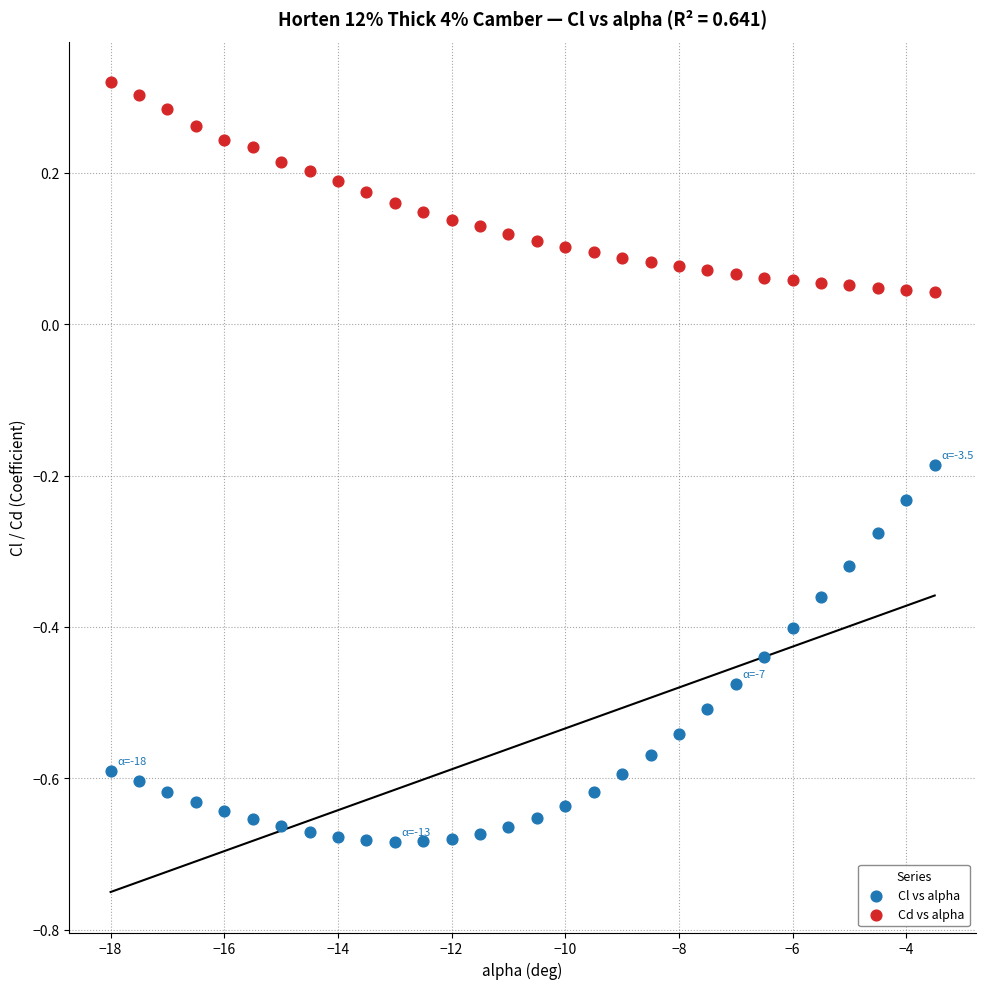

What are all the series names shown in the legend?

Cl vs alpha, Cd vs alpha